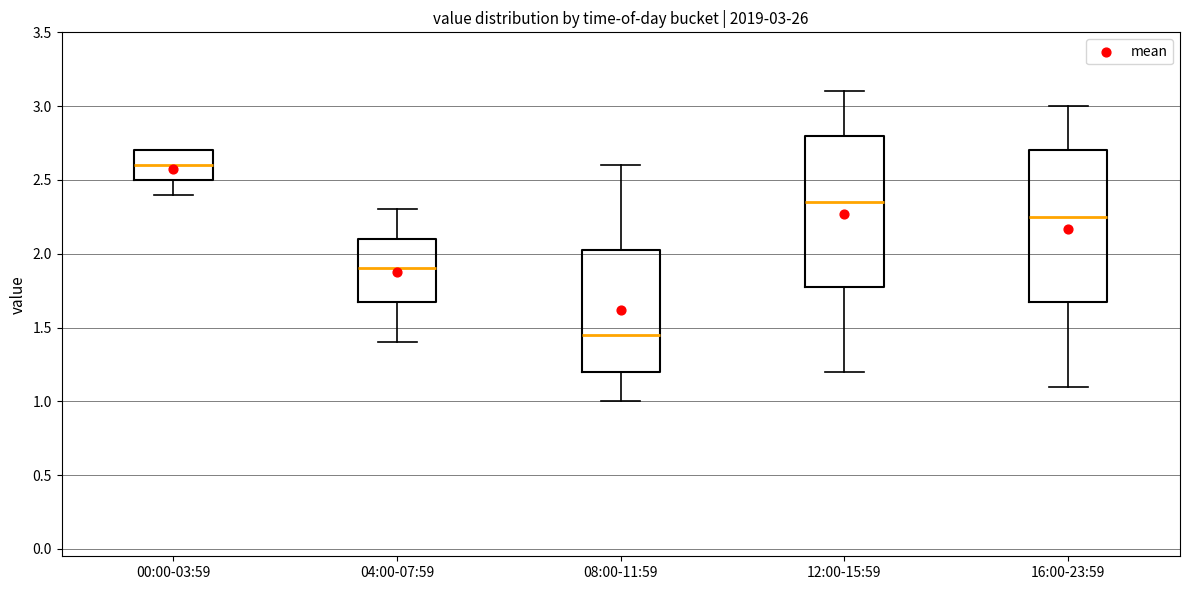

Which box has the lowest median line?

08:00-11:59